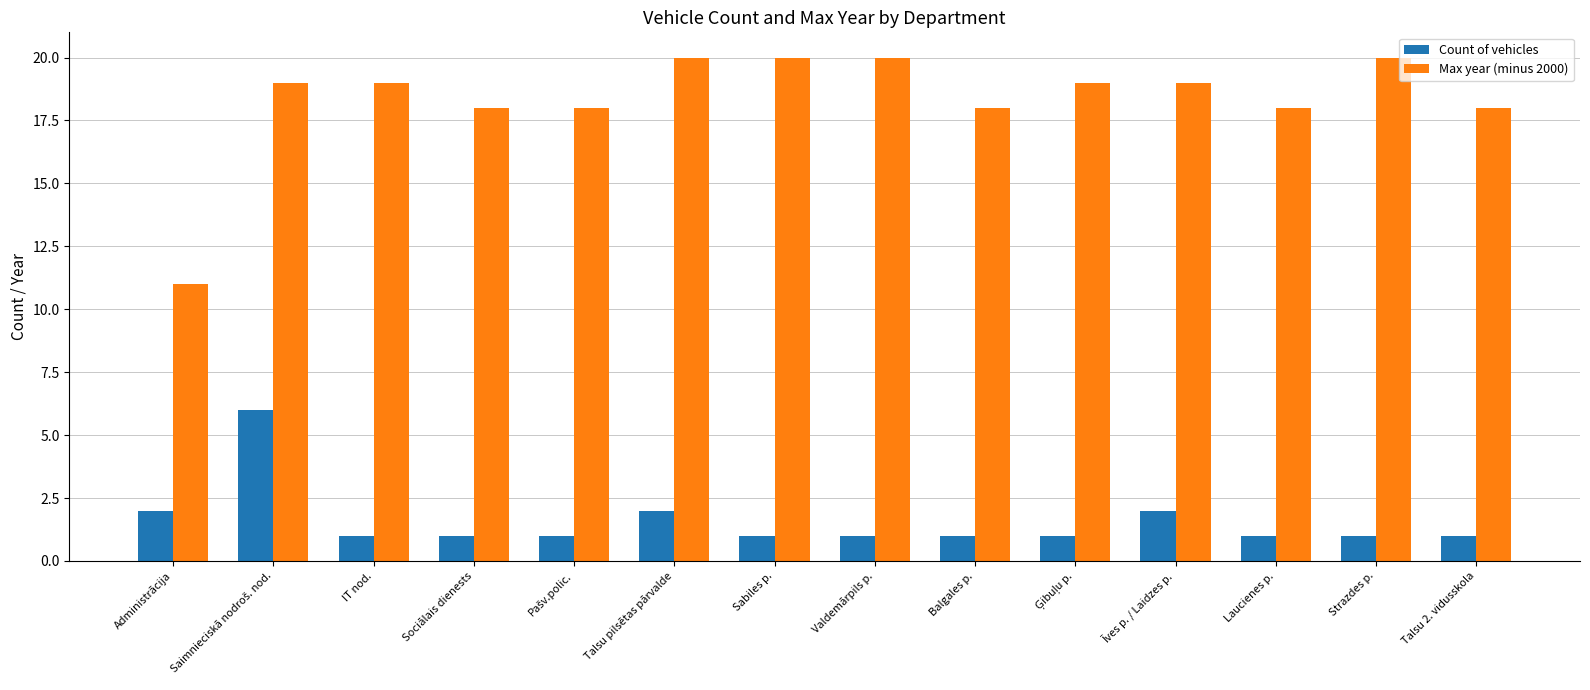

What is the sum of the Max year (minus 2000) values at Talsu pilsētas pārvalde and IT nod.?

39